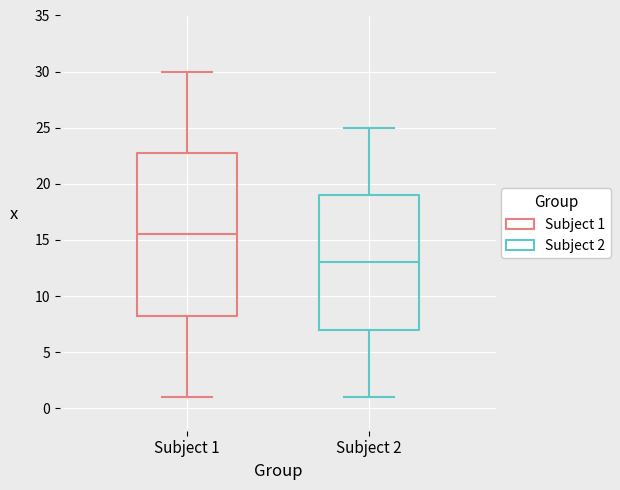

Reading left to right, transcribe this box plot: for each box, give where its median line is, the range the box spans, and where its two whiskers end, as read against the y-axis. The values are not printed on the chart, so give them approximately, as read against the axis.

Subject 1: median 15.5, box 8.5 to 23.0, whiskers 1.0 to 30.0
Subject 2: median 13.0, box 7.0 to 19.0, whiskers 1.0 to 25.0